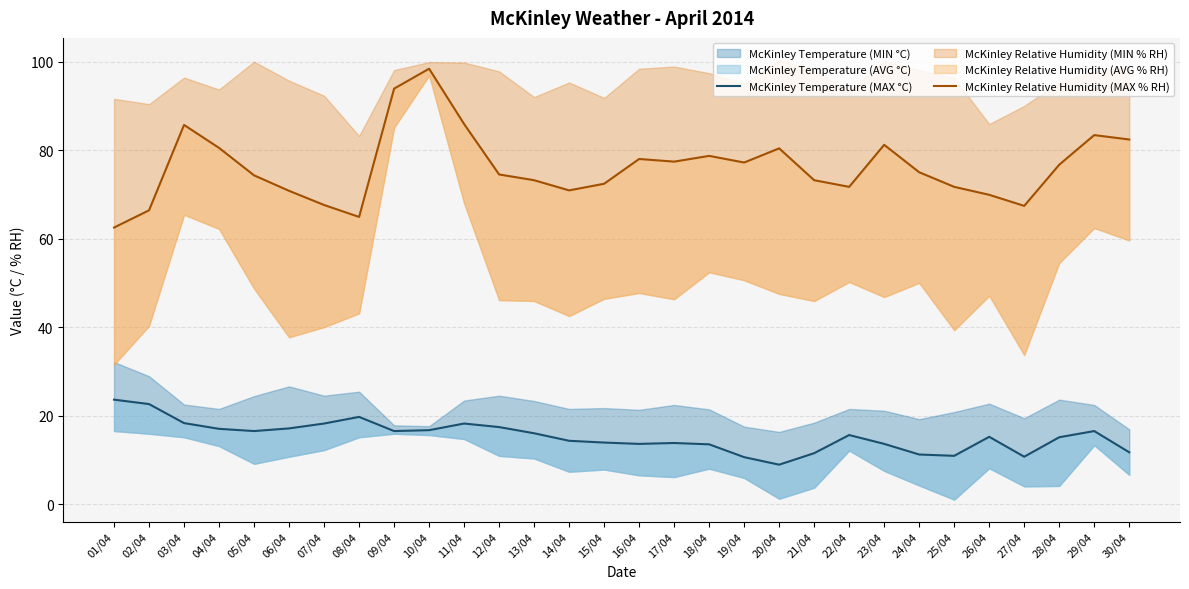

What is the minimum value shown in the chart?

8.9